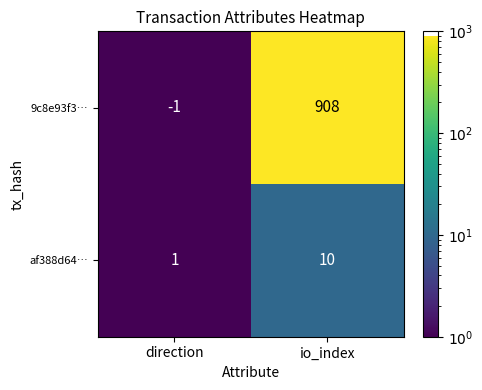

What is the difference between the af388d64… values at io_index and direction?

9